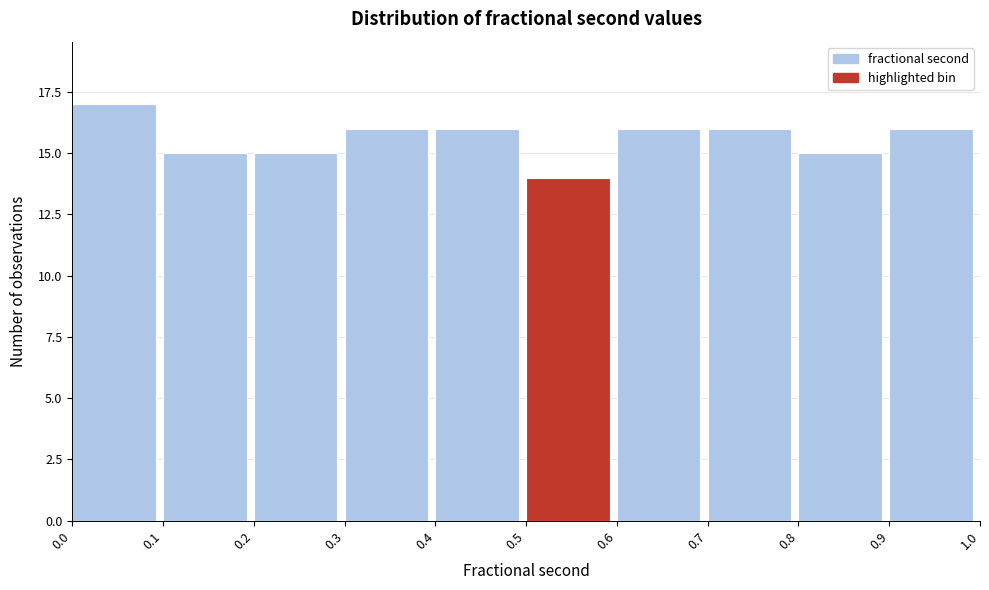

How tall is the bar that spans 0.7 to 0.8 on the x-axis? The values are not printed on the chart, so give them approximately, as read against the axis.

16